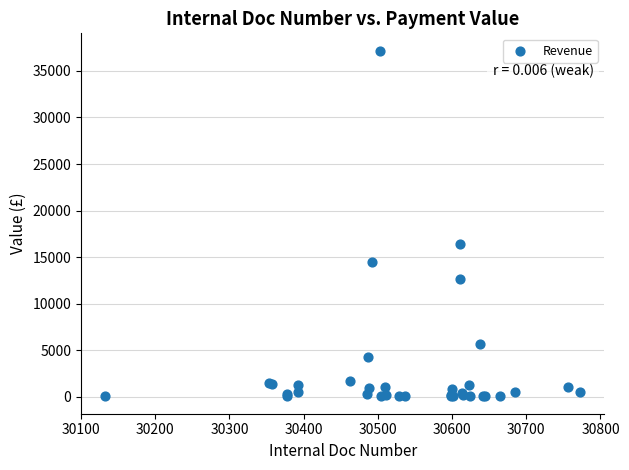

What Y value in the scatter plot is closest to 18606?

16397.5